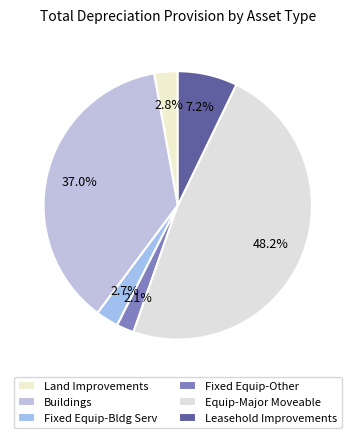

Is there a majority slice in this chart?

No